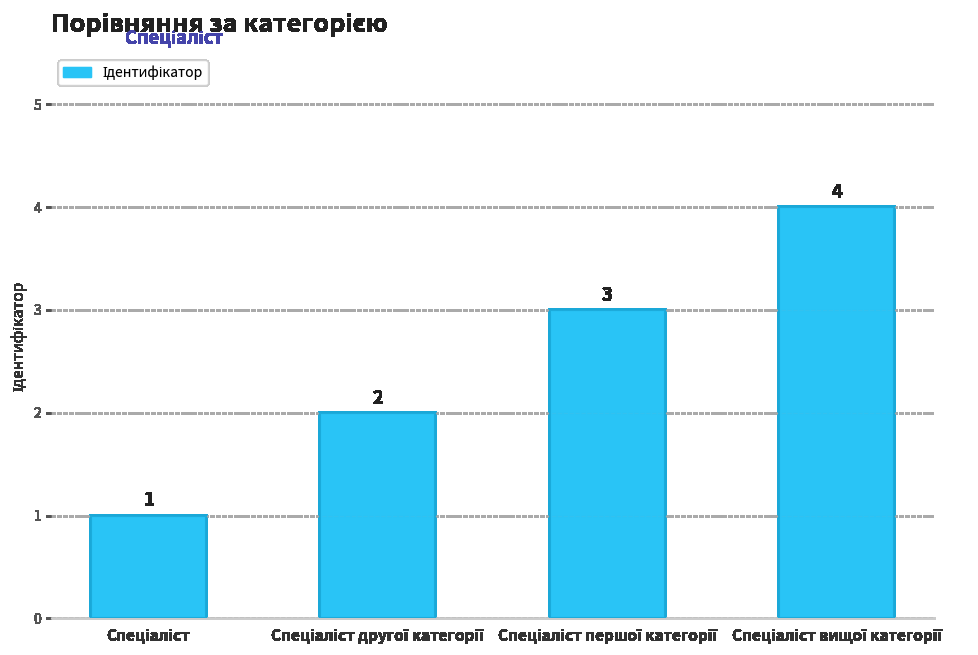

What is the greatest value displayed?

4